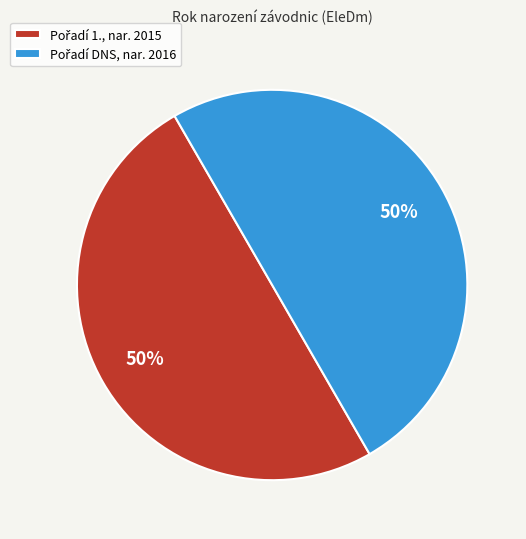

To the nearest percent, what is the average slice percentage?

50%